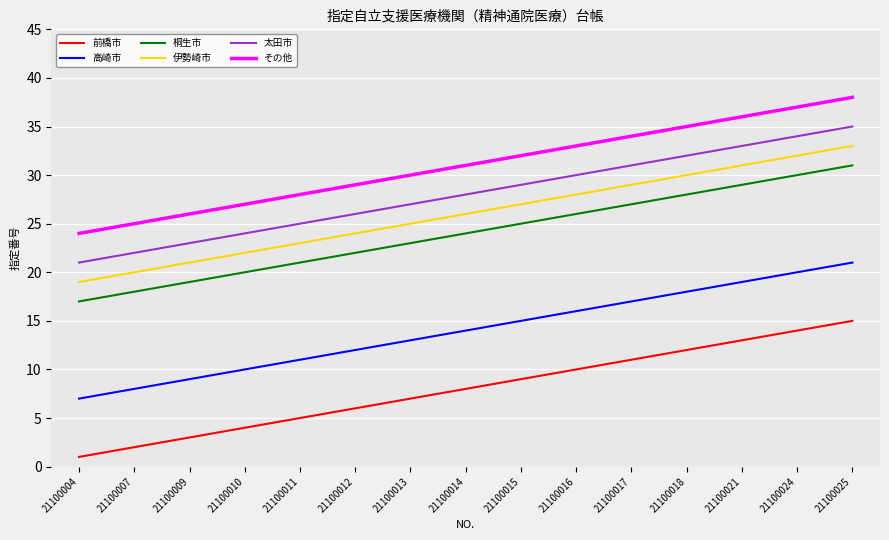

Rank the categories by 太田市 value from lowest to highest.

21100004, 21100007, 21100009, 21100010, 21100011, 21100012, 21100013, 21100014, 21100015, 21100016, 21100017, 21100018, 21100021, 21100024, 21100025